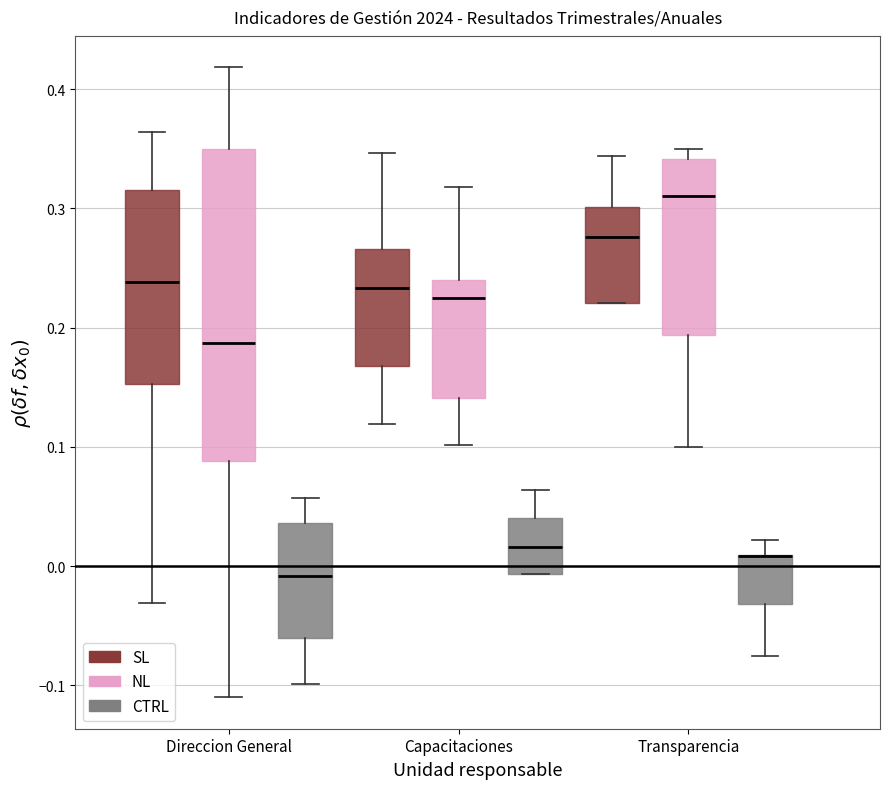

Where is the lower edge of the box for Capacitaciones (SL) on the y-axis? The values are not printed on the chart, so give them approximately, as read against the axis.

0.17